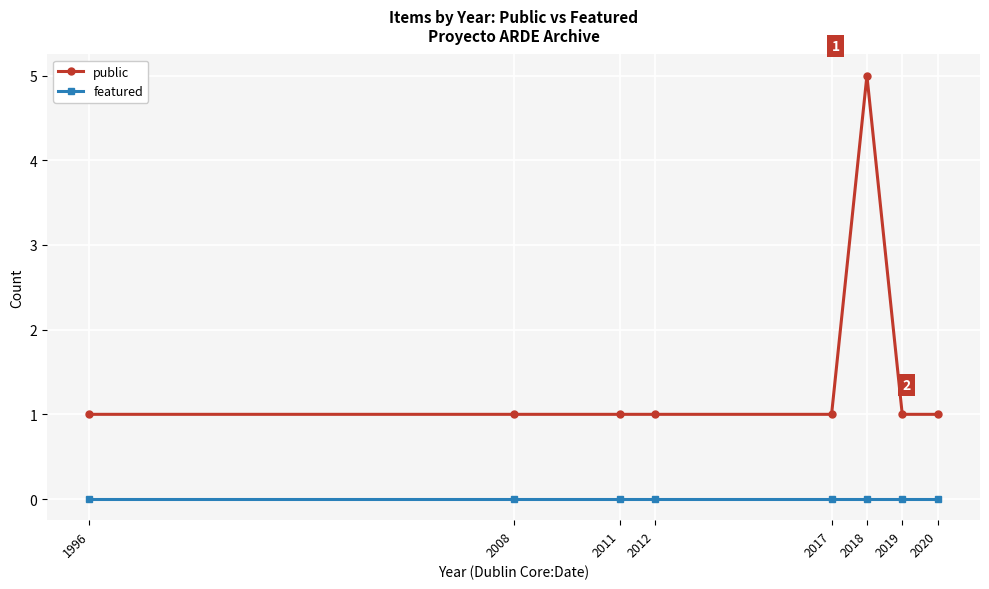

What is the sum of the public values at 1996 and 2020?

2